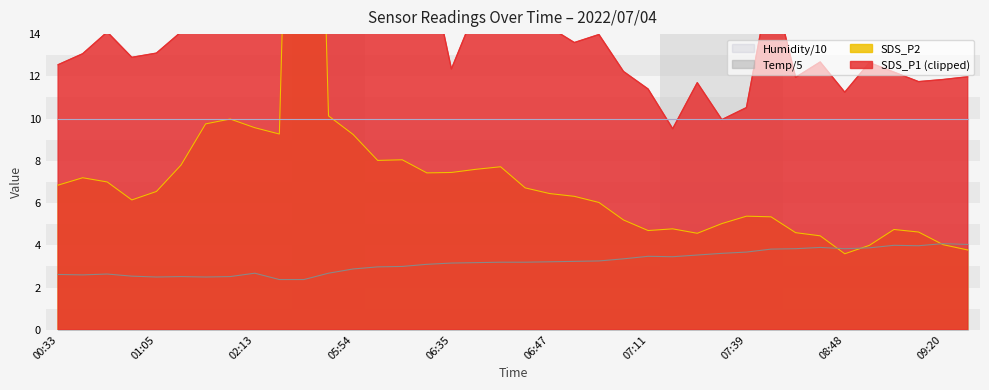

What is the difference between the maximum and minimum values in the Temp series?

1.7